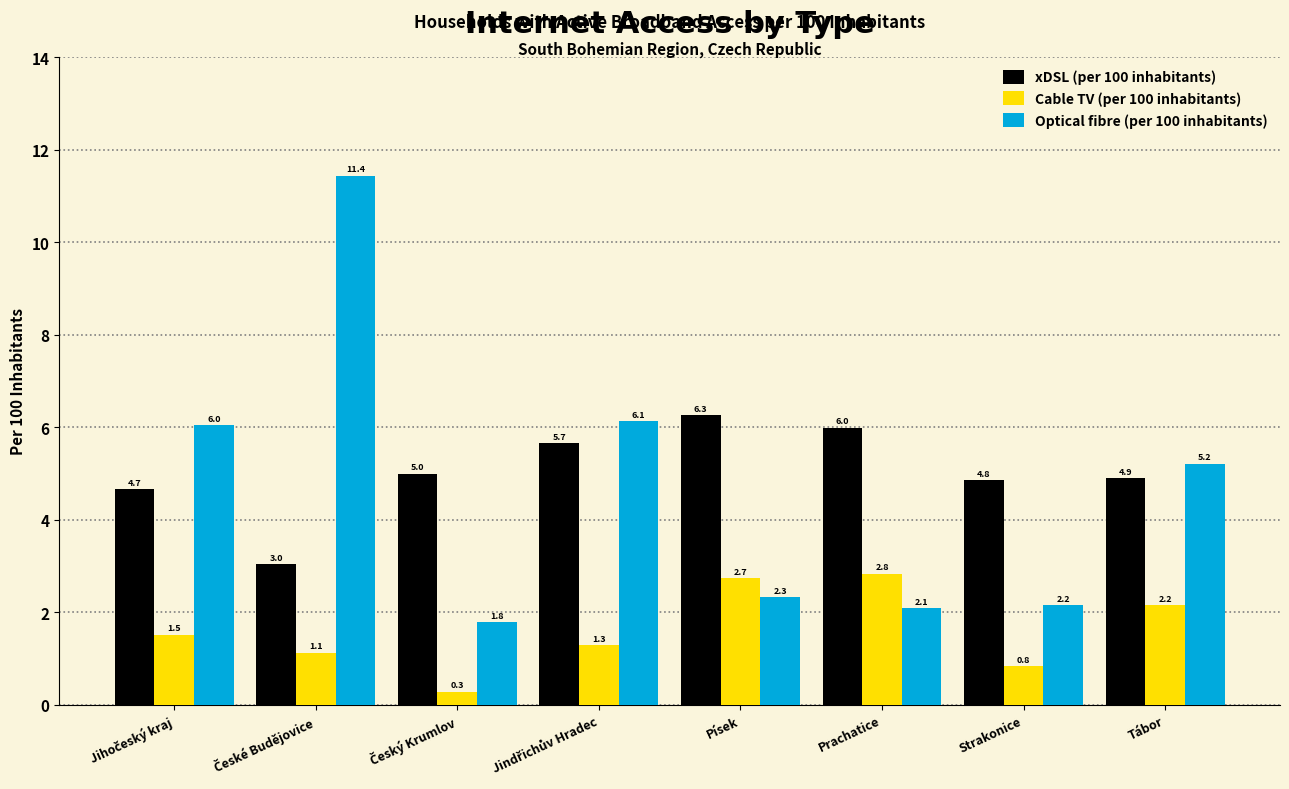

What is the difference between the maximum and minimum values in the Optical fibre (per 100 inhabitants) series?

9.6